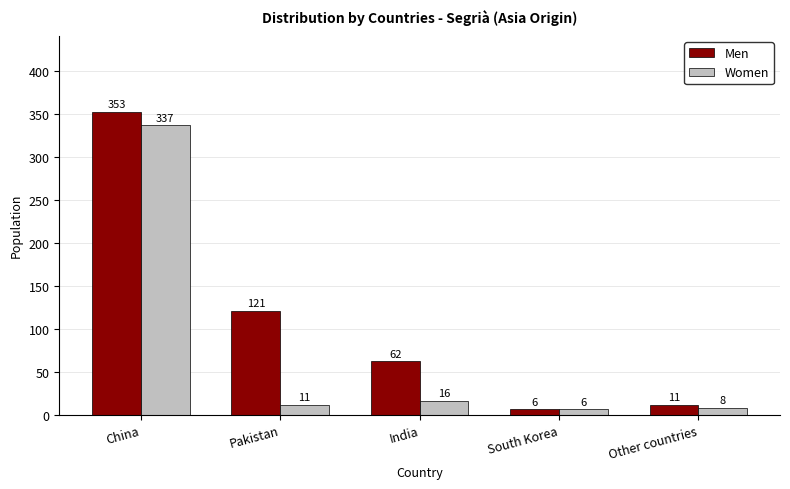

Which series has the widest spread of values?

Men